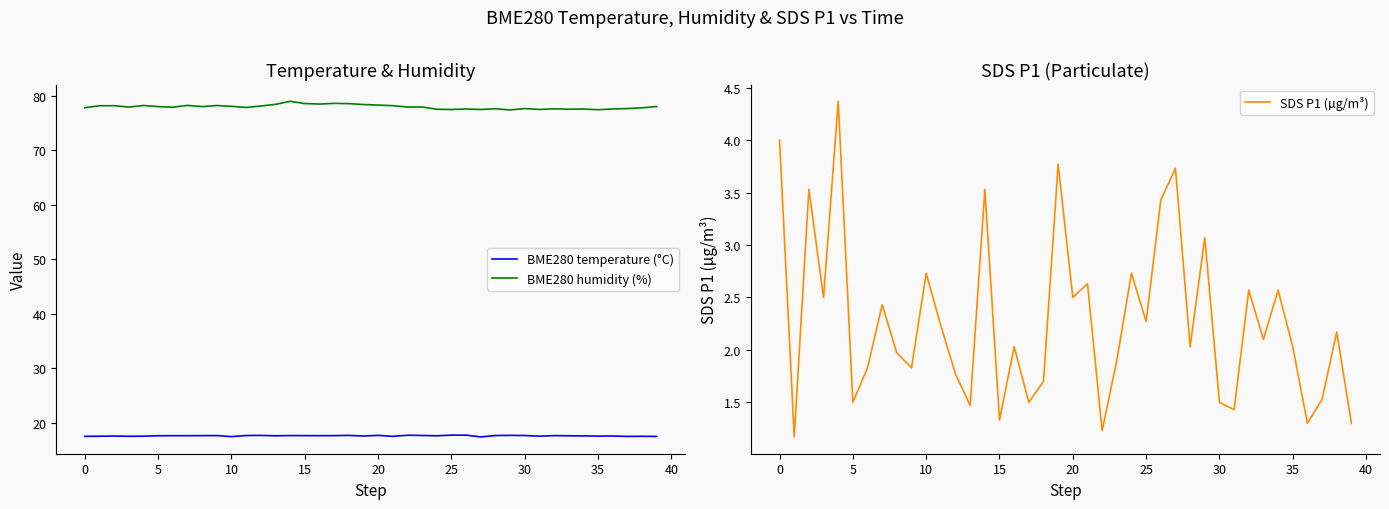

What is the minimum value for BME280 humidity (%)?

77.4